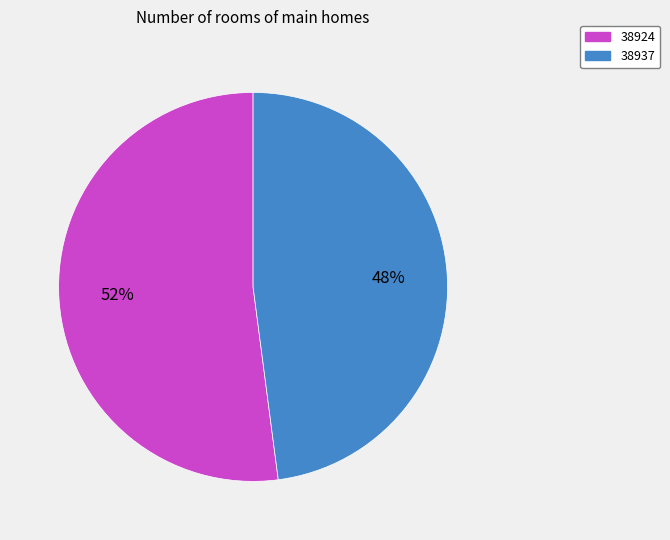

How many segments does this pie chart have?

2